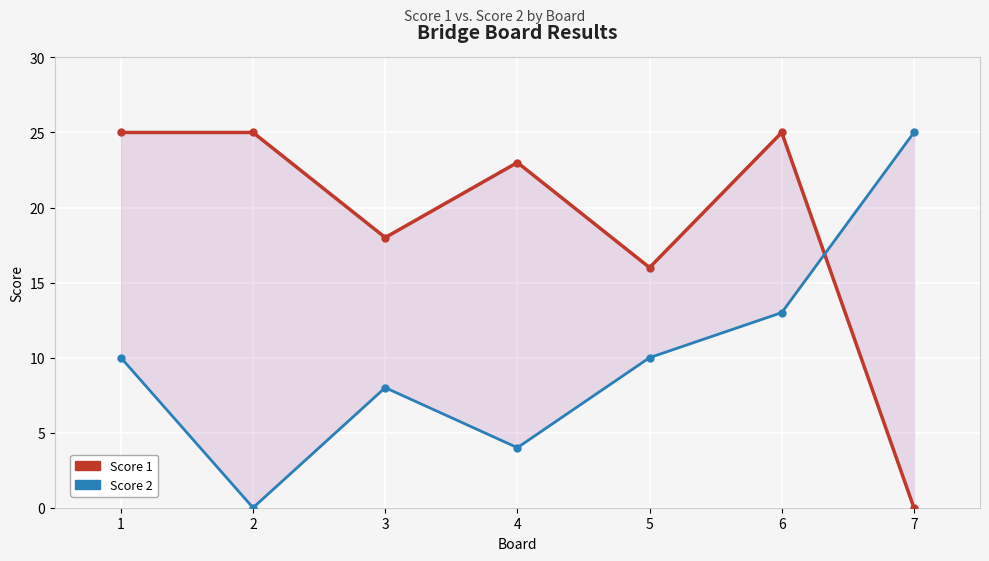

True or false: Score 1 has more than 2 interior local peaks.

False